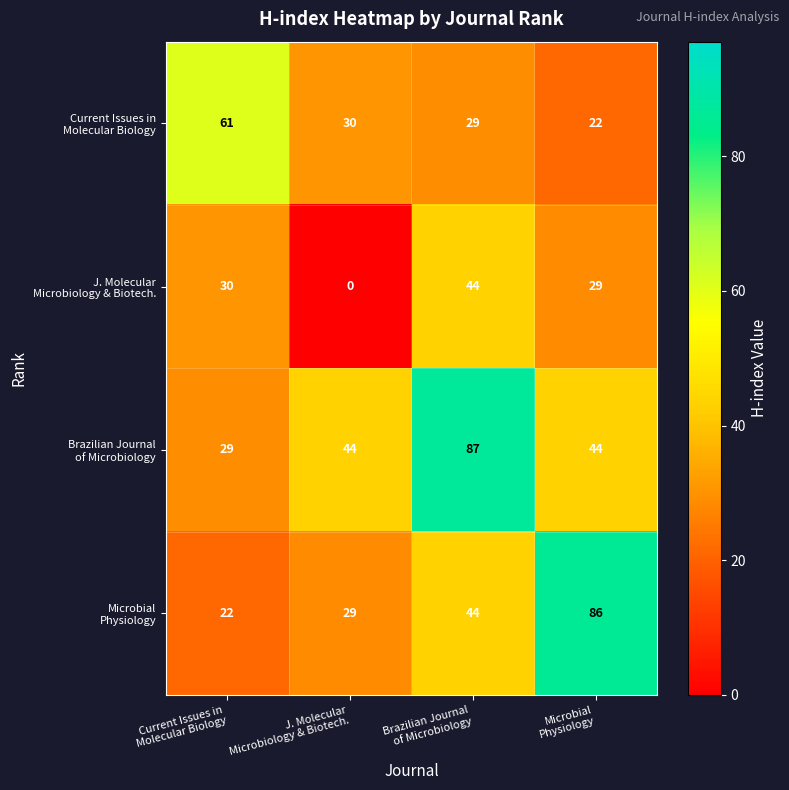

What is the maximum value shown in the chart?

87